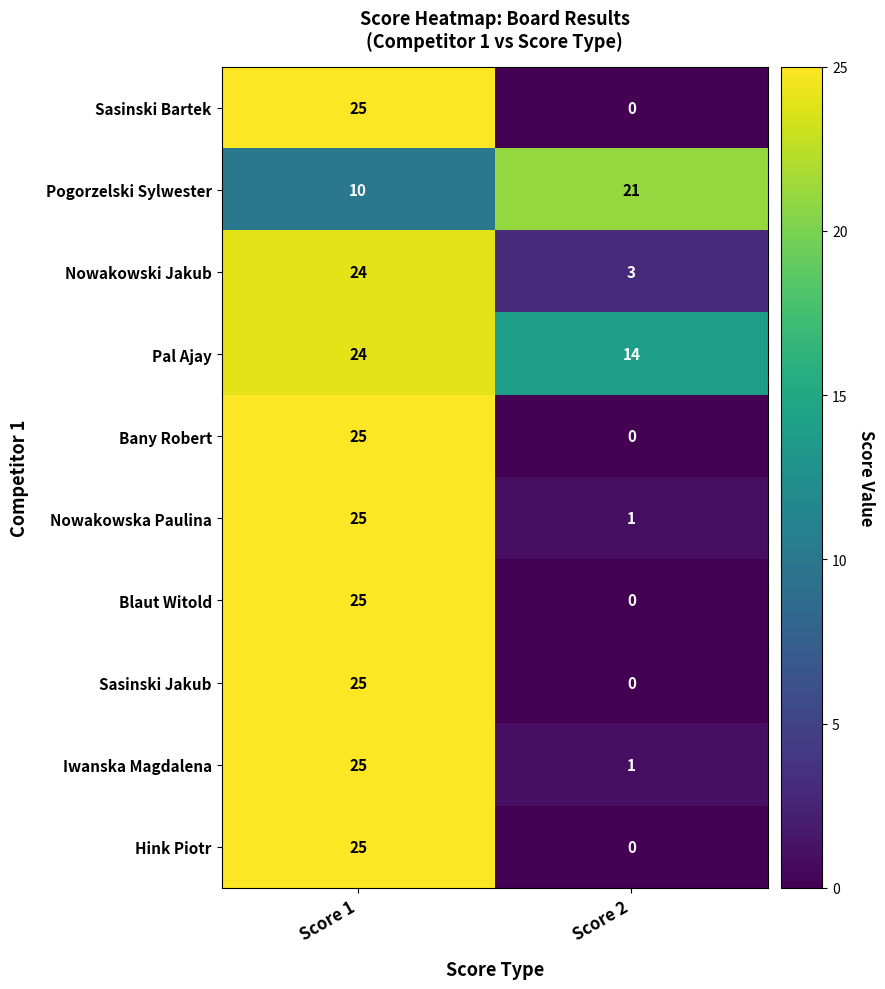

Rank the categories by Blaut Witold value from highest to lowest.

Score 1, Score 2